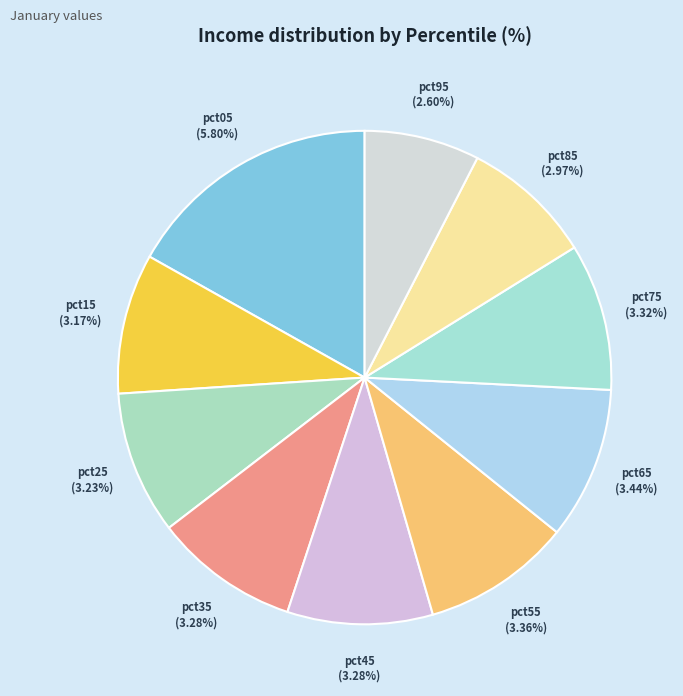

The pct35 slice represents 18% of the pie. True or false?

False